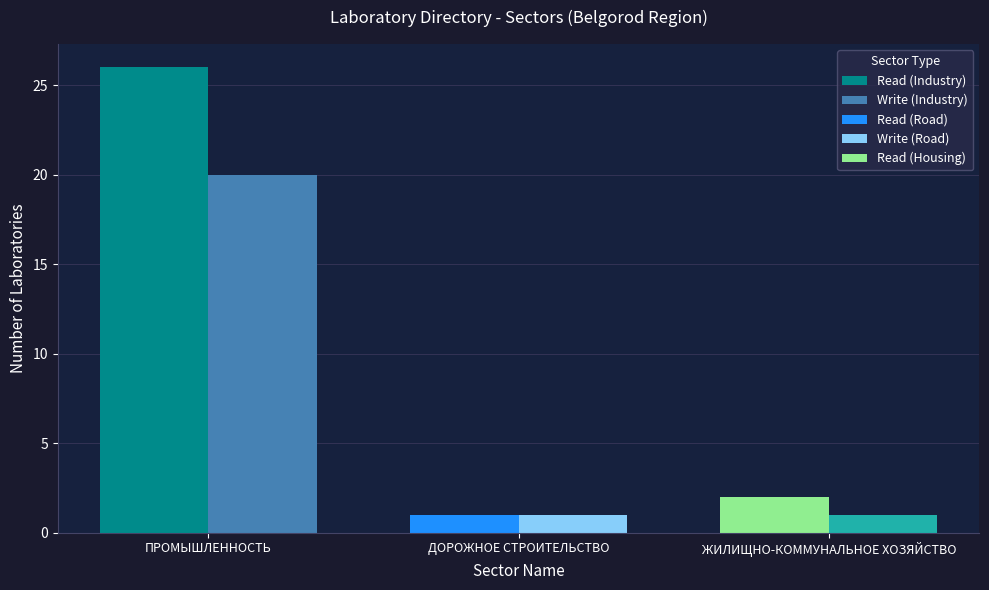

Which category has the lowest value in the Write series?

ДОРОЖНОЕ СТРОИТЕЛЬСТВО